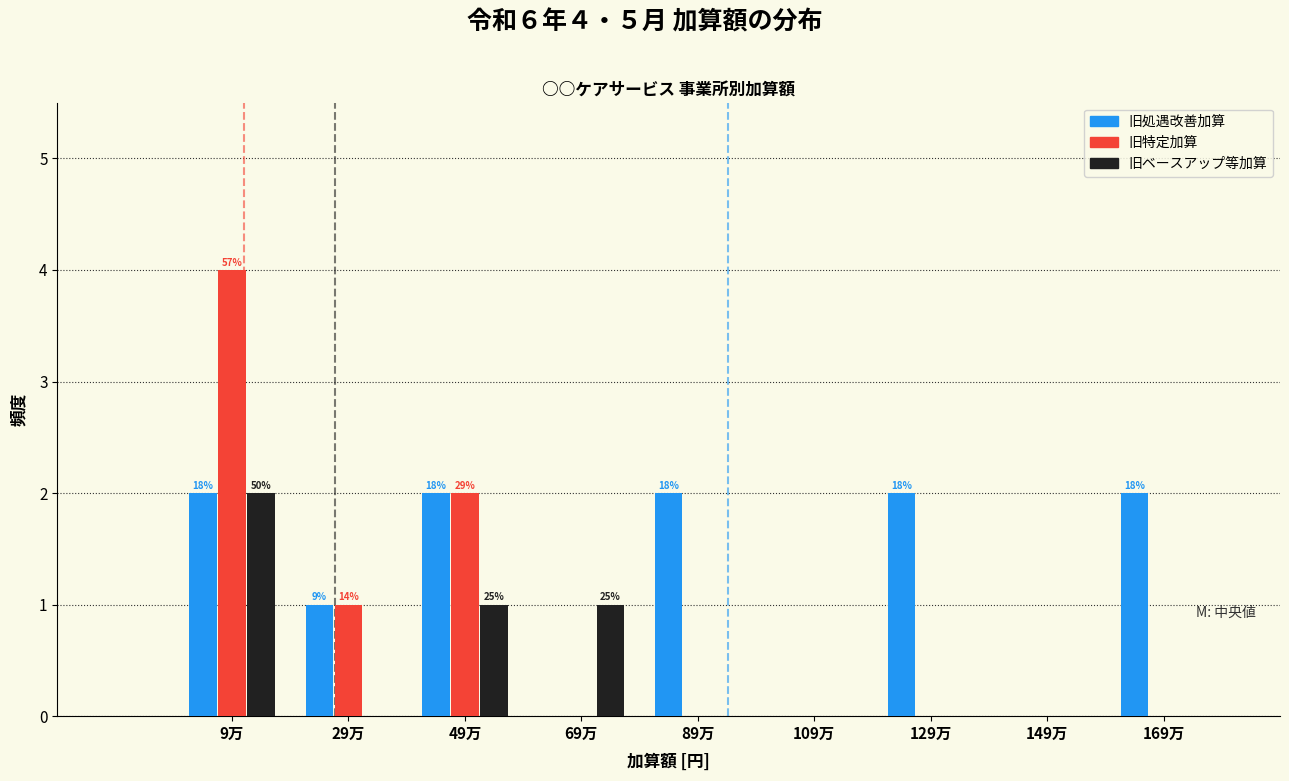

Reading left to right, extract all data points from this chart.

旧処遇改善加算: 9万=2	29万=1	49万=2	69万=0	89万=2	109万=0	129万=2	149万=0	169万=2
旧特定加算: 9万=4	29万=1	49万=2	69万=0	89万=0	109万=0	129万=0	149万=0	169万=0
旧ベースアップ等加算: 9万=2	29万=0	49万=1	69万=1	89万=0	109万=0	129万=0	149万=0	169万=0